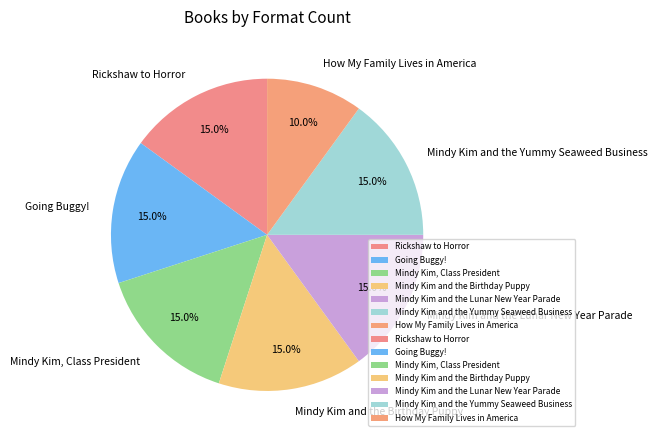

Which slice is the smallest?

How My Family Lives in America